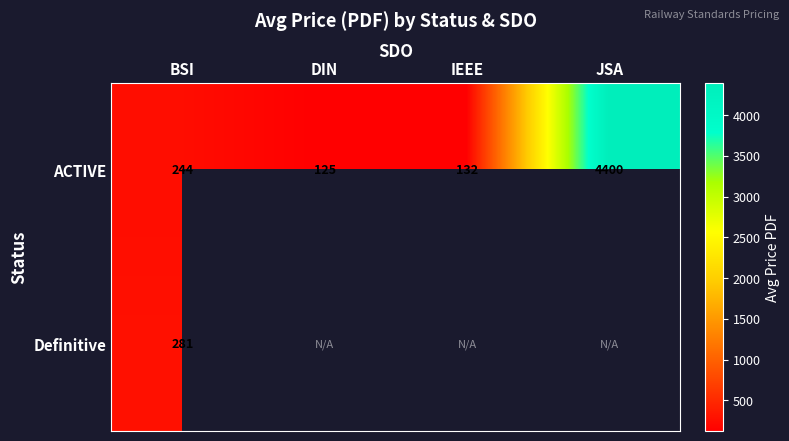

What is the difference between the second highest and minimum values in the ACTIVE series?

119